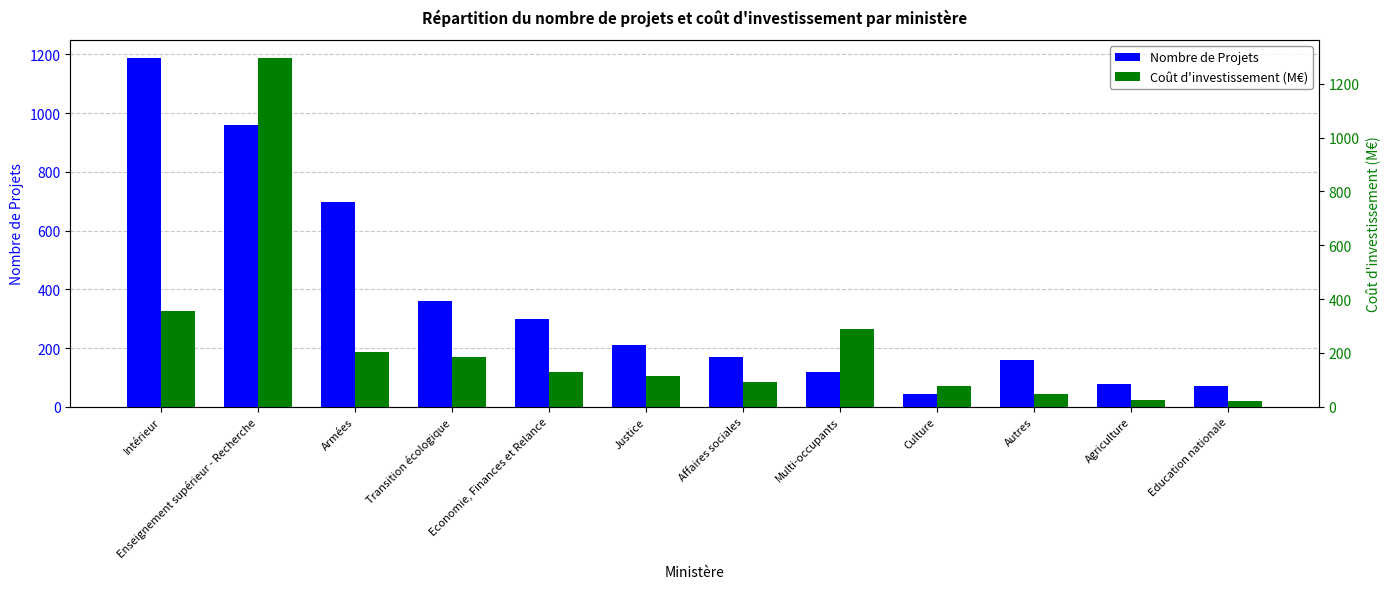

List the series in order of their peak value, highest first.

Coût d'investissement (M€), Nombre de Projets